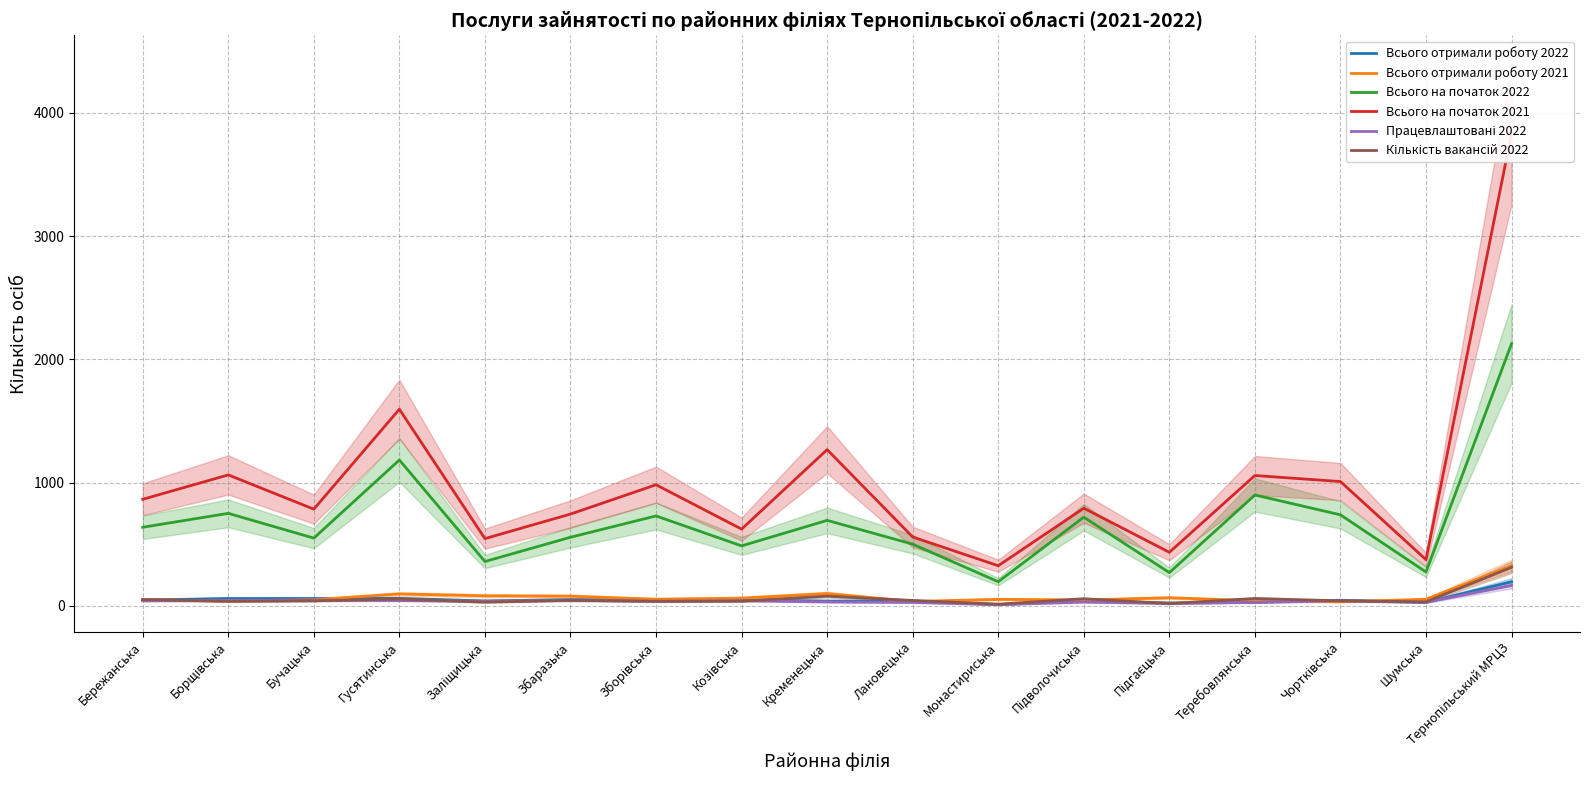

Which category has the lowest value in the Всього отримали роботу 2021 series?

Чортківська